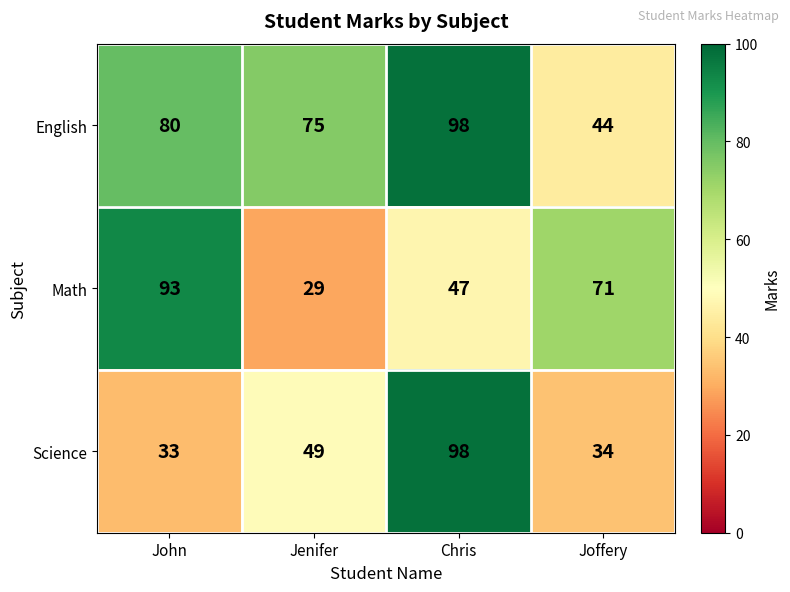

At which label does Math first exceed 71?

John